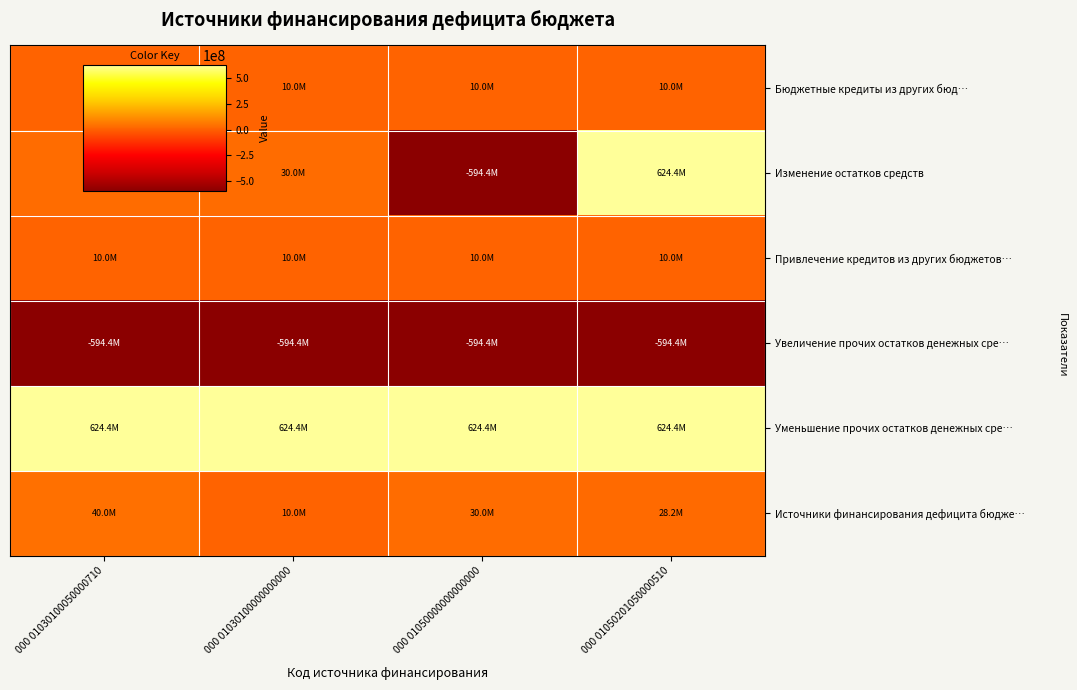

At 000 01050201050000510, list the series in order from smallest to largest.

Увеличение прочих остатков денежных сре…, Бюджетные кредиты из других бюд…, Привлечение кредитов из других бюджетов…, Источники финансирования дефицита бюдже…, Изменение остатков средств, Уменьшение прочих остатков денежных сре…